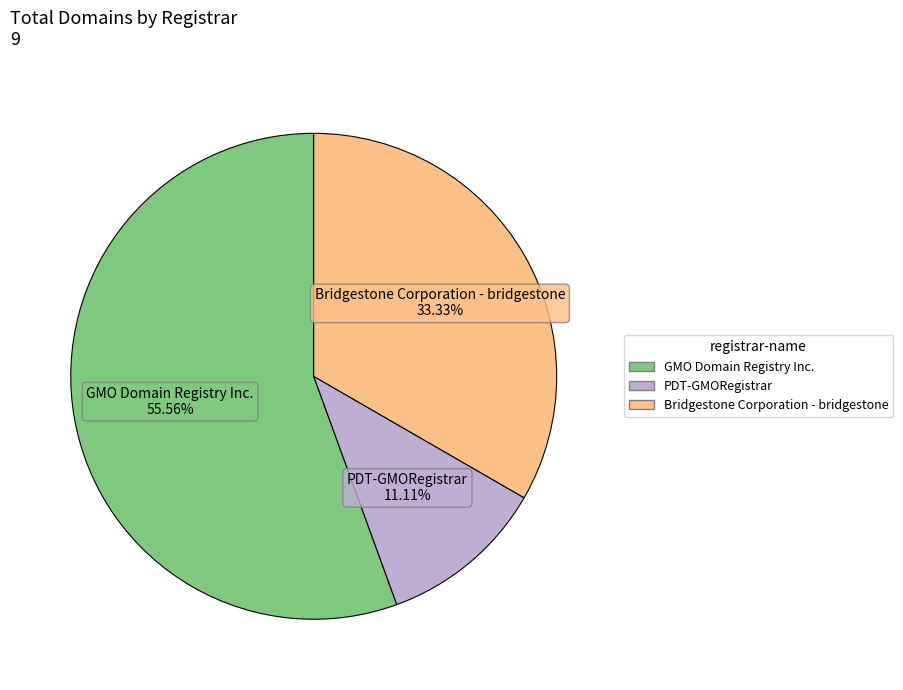

What portion of the pie excludes GMO Domain Registry Inc.?

44.4%